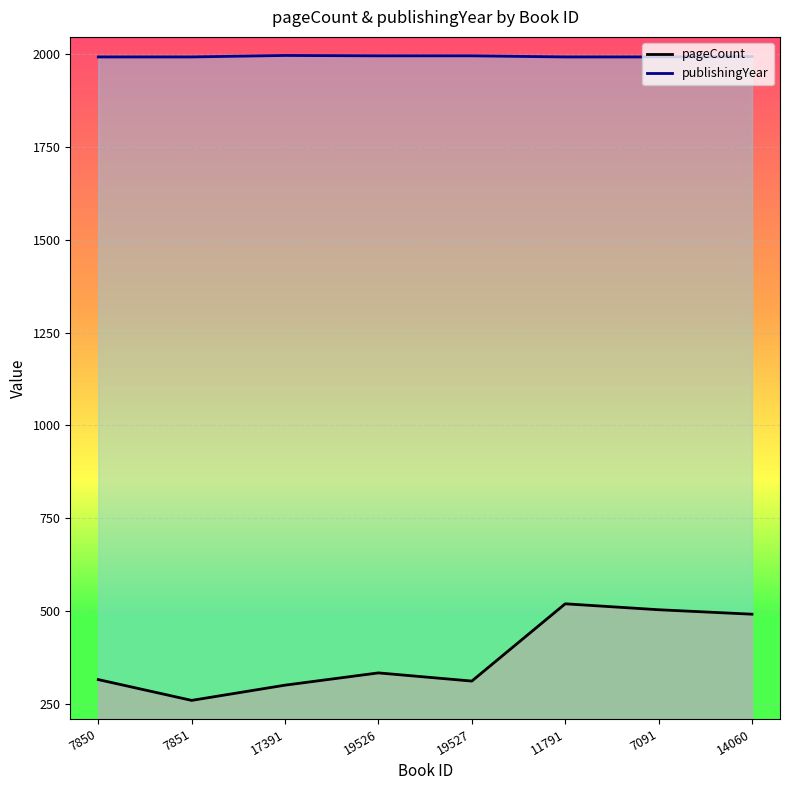

What is the value of the publishingYear point at the 4th from the left?

1995